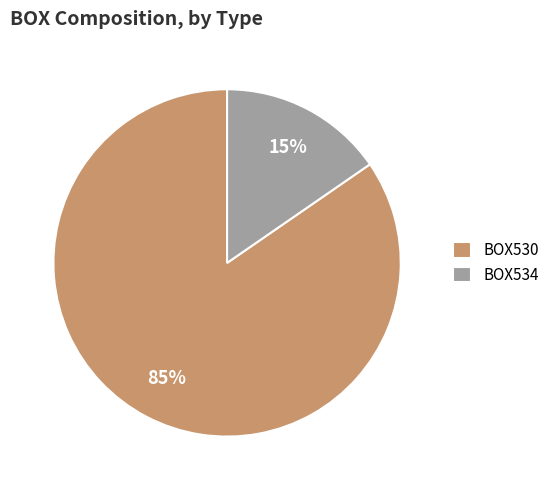

Count the number of slices in the pie.

2